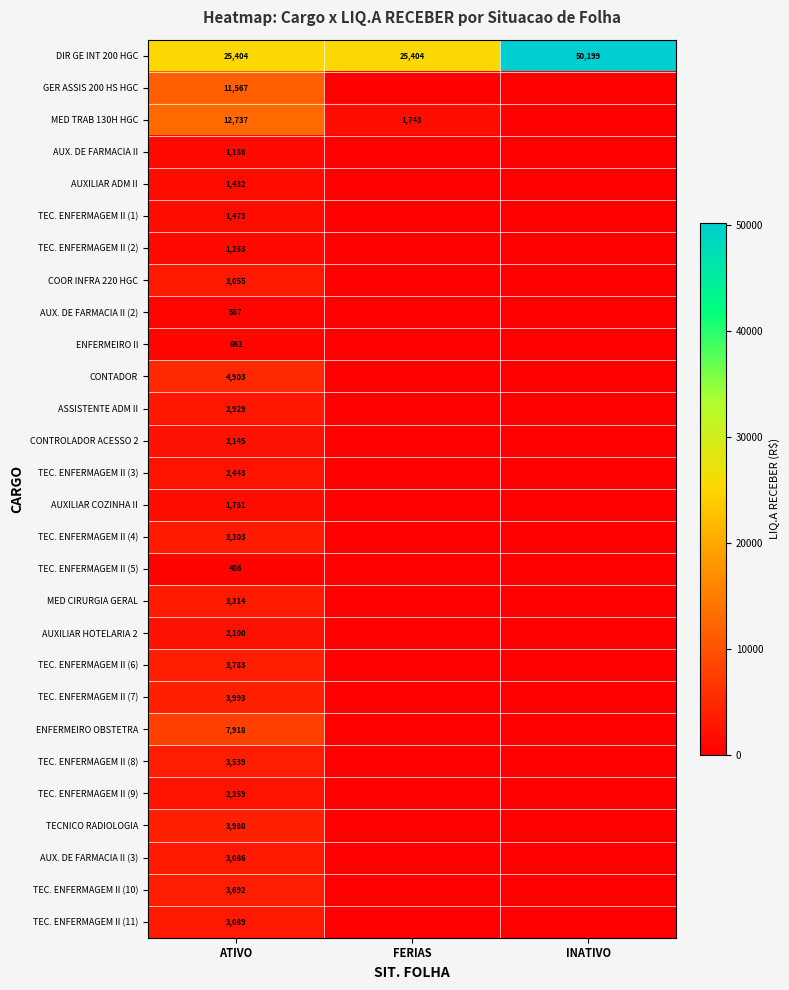

True or false: AUXILIAR HOTELARIA 2 has a value of 3416.5 at ATIVO.

False